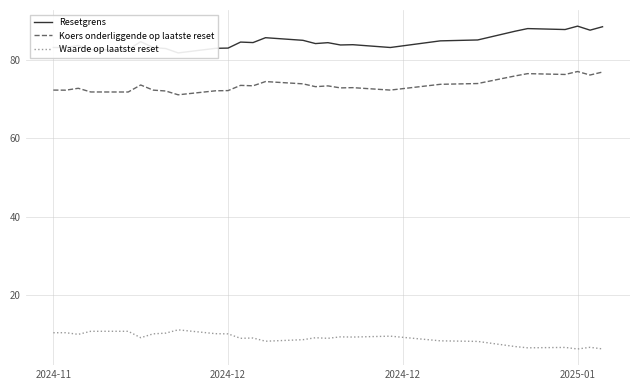

List the series in order of their peak value, highest first.

Resetgrens, Koers onderliggende op laatste reset, Waarde op laatste reset